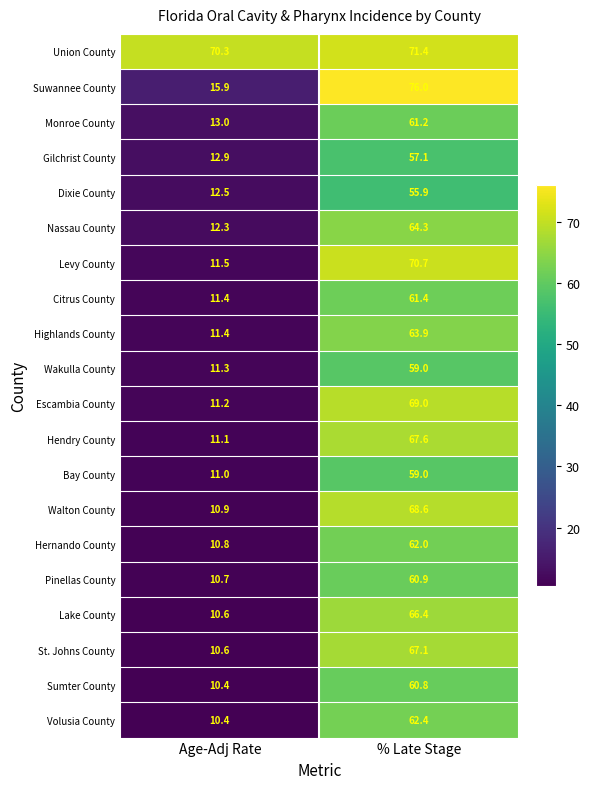

Is it true that Nassau County equals 7.0 at Age-Adj Rate?

False